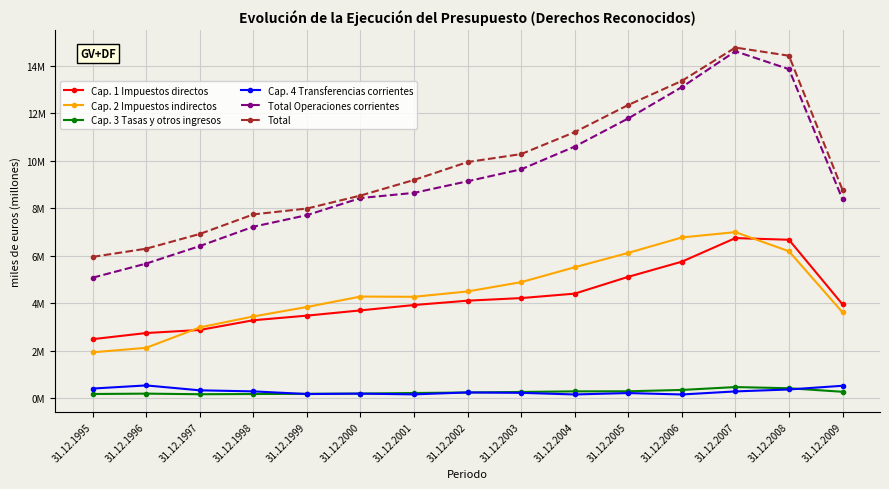

True or false: Cap. 4 Transferencias corrientes and Total cross at least once.

False